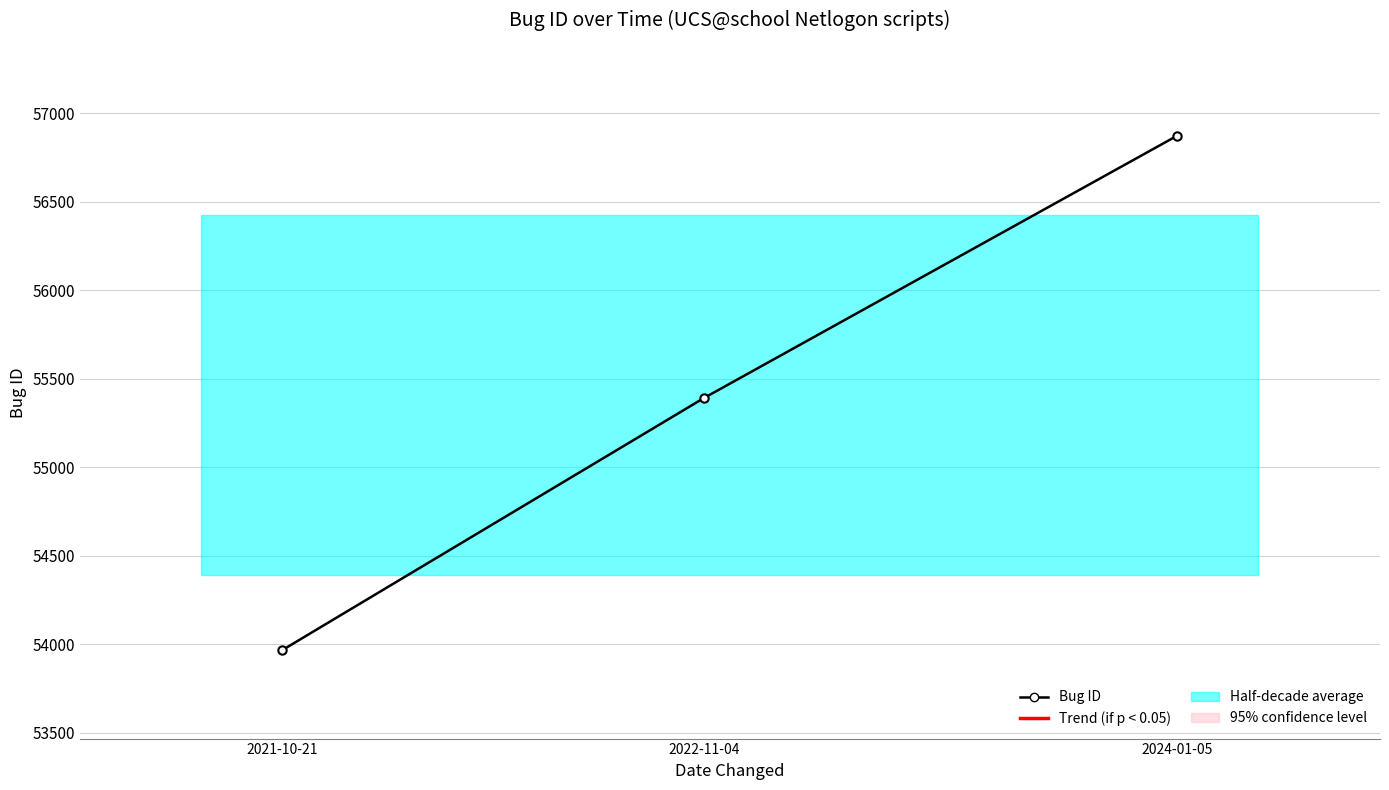

Between 2022-11-04 and 2024-01-05, which is larger?

2024-01-05